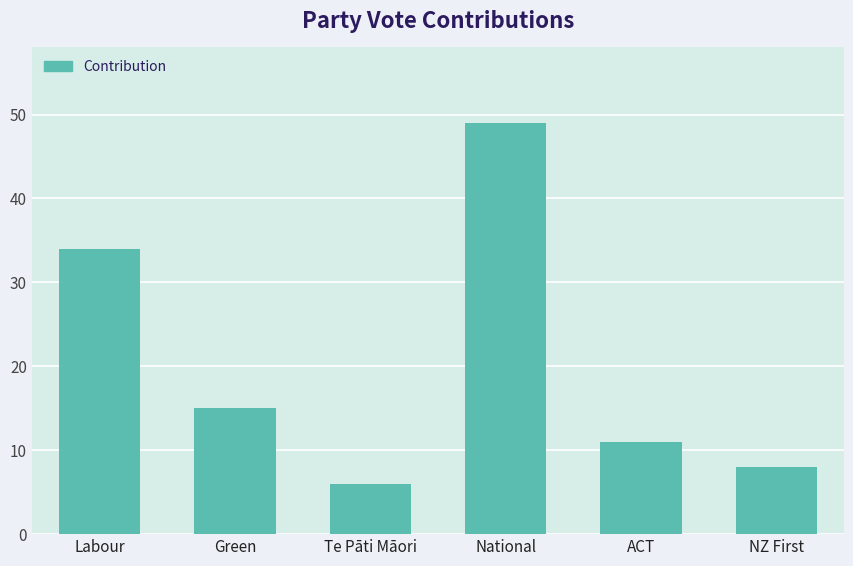

Where is the data nearest to the value 27?

Labour